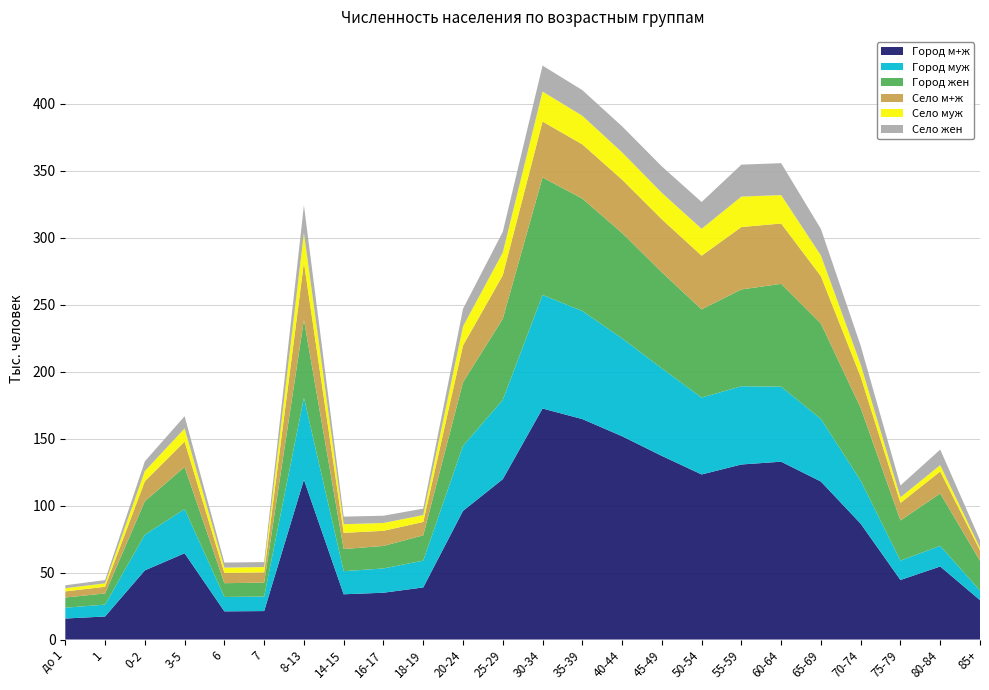

Reading left to right, extract all data points from this chart.

Город м+ж: до 1=15668	1=17200	0-2=51602	3-5=64395	6=21024	7=21232	8-13=119307	14-15=33766	16-17=34923	18-19=38876	20-24=96001	25-29=119661	30-34=172420	35-39=164539	40-44=151726	45-49=137060	50-54=123192	55-59=130639	60-64=132726	65-69=117908	70-74=86436	75-79=44445	80-84=54511	85+=29382
Город муж: до 1=8066	1=8858	0-2=26602	3-5=32999	6=10746	7=10848	8-13=61147	14-15=17249	16-17=18111	18-19=20010	20-24=48535	25-29=59166	30-34=84713	35-39=80673	40-44=73075	45-49=65296	50-54=57375	55-59=58393	60-64=55989	65-69=46710	70-74=32164	75-79=14465	80-84=15401	85+=7121
Город жен: до 1=7602	1=8342	0-2=25000	3-5=31396	6=10278	7=10384	8-13=58160	14-15=16517	16-17=16812	18-19=18866	20-24=47466	25-29=60495	30-34=87707	35-39=83866	40-44=78651	45-49=71764	50-54=65817	55-59=72246	60-64=76737	65-69=71198	70-74=54272	75-79=29980	80-84=39110	85+=22261
Село м+ж: до 1=4578	1=4979	0-2=14909	3-5=18941	6=7698	7=7665	8-13=42771	14-15=12097	16-17=11272	18-19=9980	20-24=27402	25-29=32476	30-34=41757	35-39=40486	40-44=39800	45-49=39496	50-54=40083	55-59=46581	60-64=45039	65-69=35298	70-74=23197	75-79=13059	80-84=16379	85+=7767
Село муж: до 1=2352	1=2552	0-2=7640	3-5=9800	6=3929	7=3957	8-13=22026	14-15=6409	16-17=5868	18-19=5154	20-24=14292	25-29=17062	30-34=22378	35-39=21365	40-44=20388	45-49=19795	50-54=20074	55-59=22710	60-64=21221	65-69=15516	70-74=9140	75-79=4199	80-84=4757	85+=1884
Село жен: до 1=2226	1=2427	0-2=7269	3-5=9141	6=3769	7=3708	8-13=20745	14-15=5688	16-17=5404	18-19=4826	20-24=13110	25-29=15414	30-34=19379	35-39=19121	40-44=19412	45-49=19701	50-54=20009	55-59=23871	60-64=23818	65-69=19782	70-74=14057	75-79=8860	80-84=11622	85+=5883